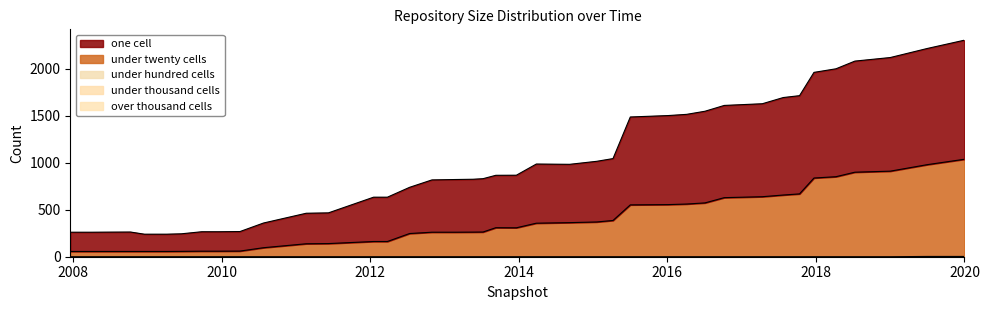

True or false: one_cell has a value of 262 at 2008-06-27.

True